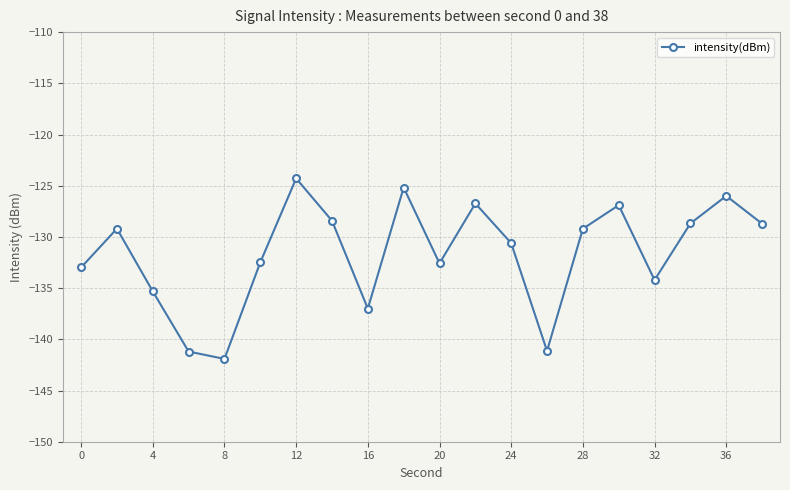

What is the average value?

-131.6